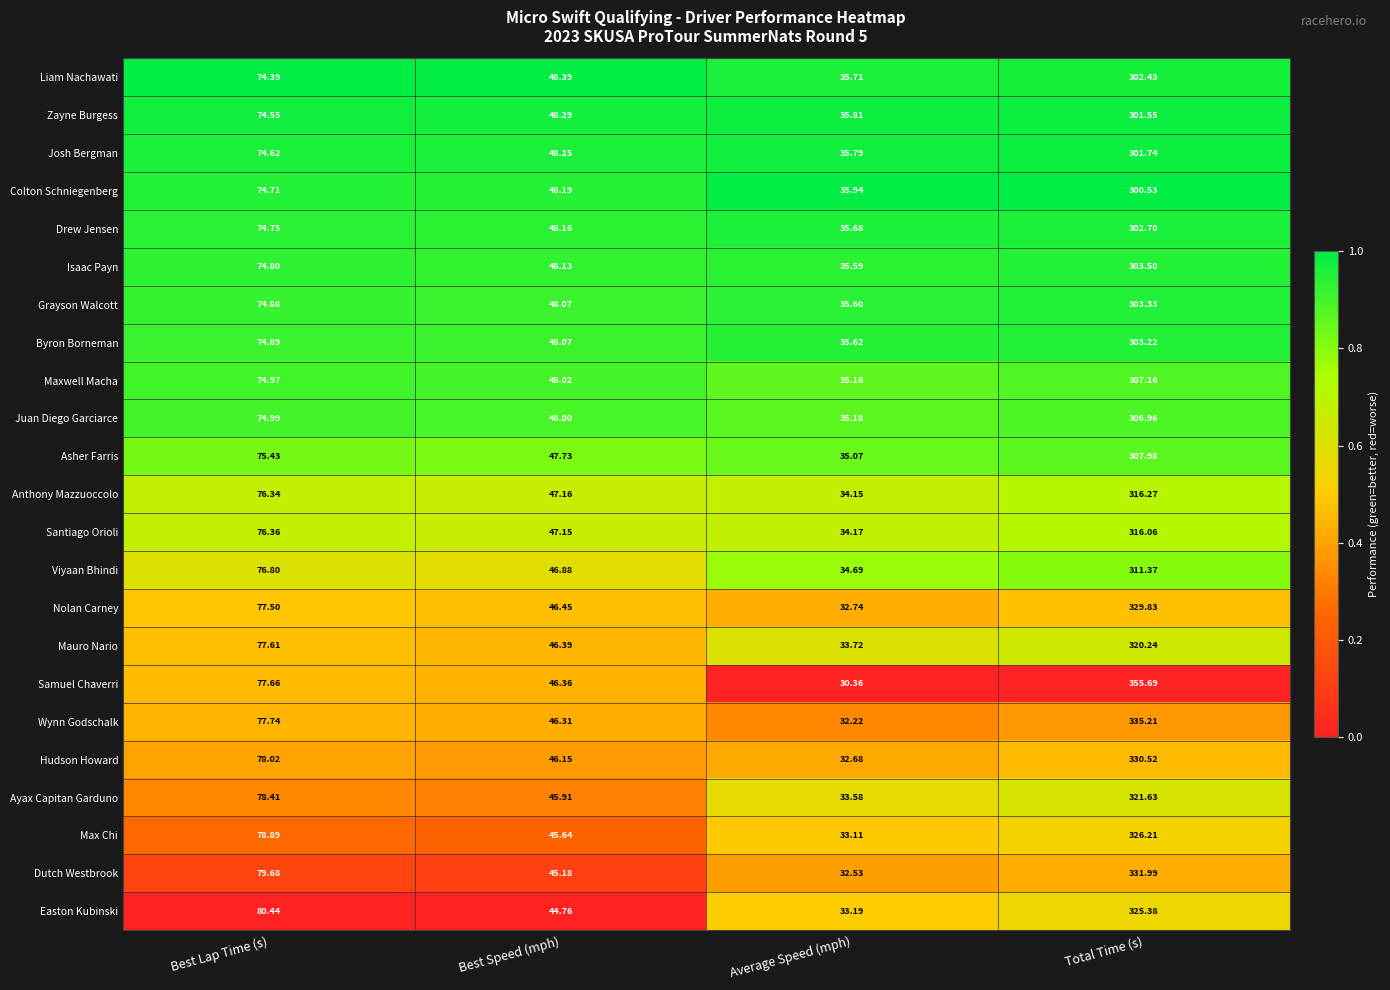

Rank the categories by Santiago Orioli value from highest to lowest.

Total Time (s), Best Lap Time (s), Best Speed (mph), Average Speed (mph)